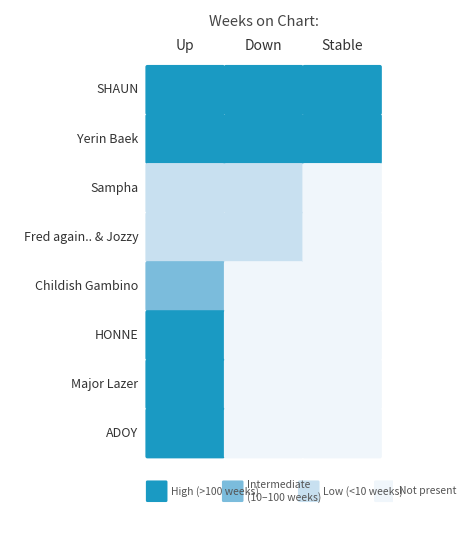

What is the difference between the maximum and minimum values in the down series?

12